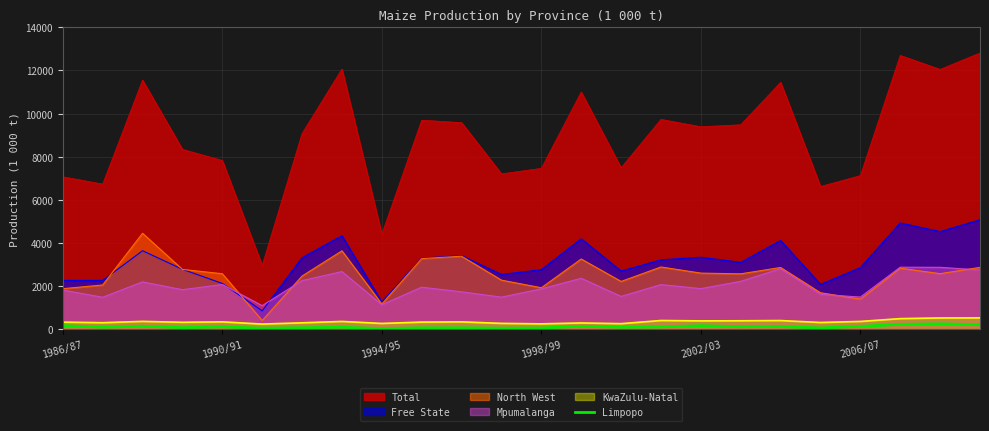

What is the difference between the values at 1986/87 and 17?

47